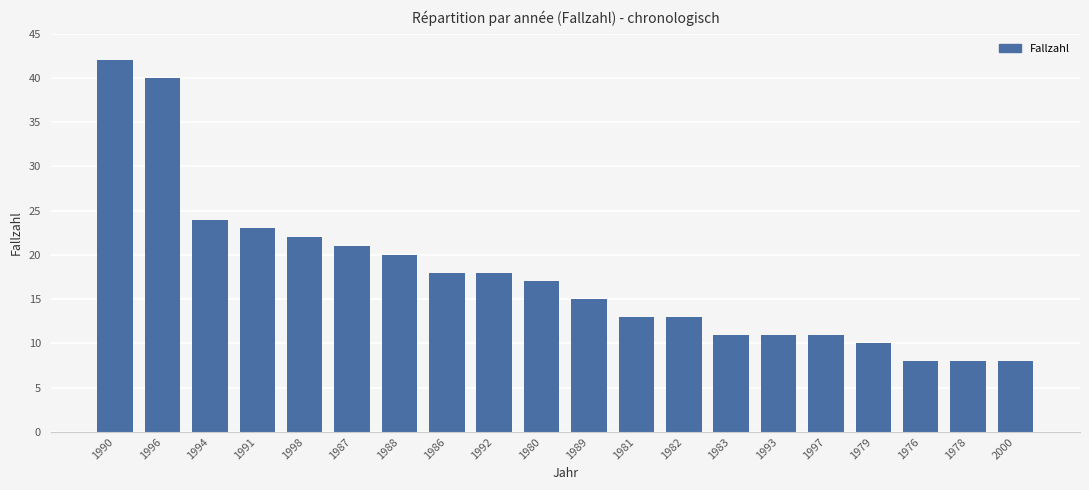

What is the greatest value displayed?

42